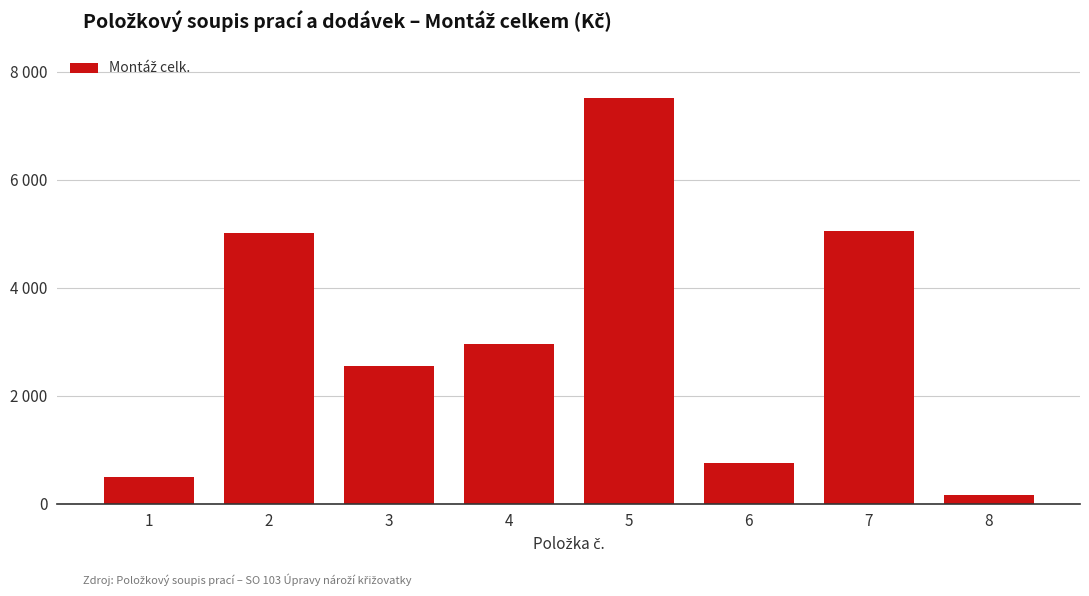

Reading left to right, list all the values displayed in this chart.

1=487.2	2=5014.8	3=2545.2	4=2964.0	5=7518.2	6=751.8	7=5042.9	8=163.9